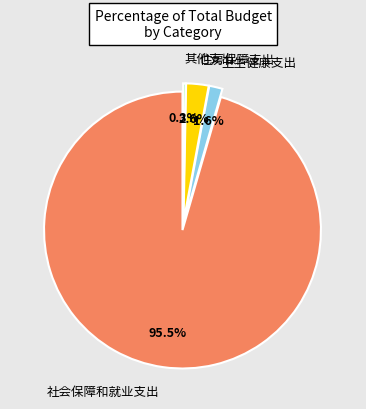

Count the number of slices in the pie.

4